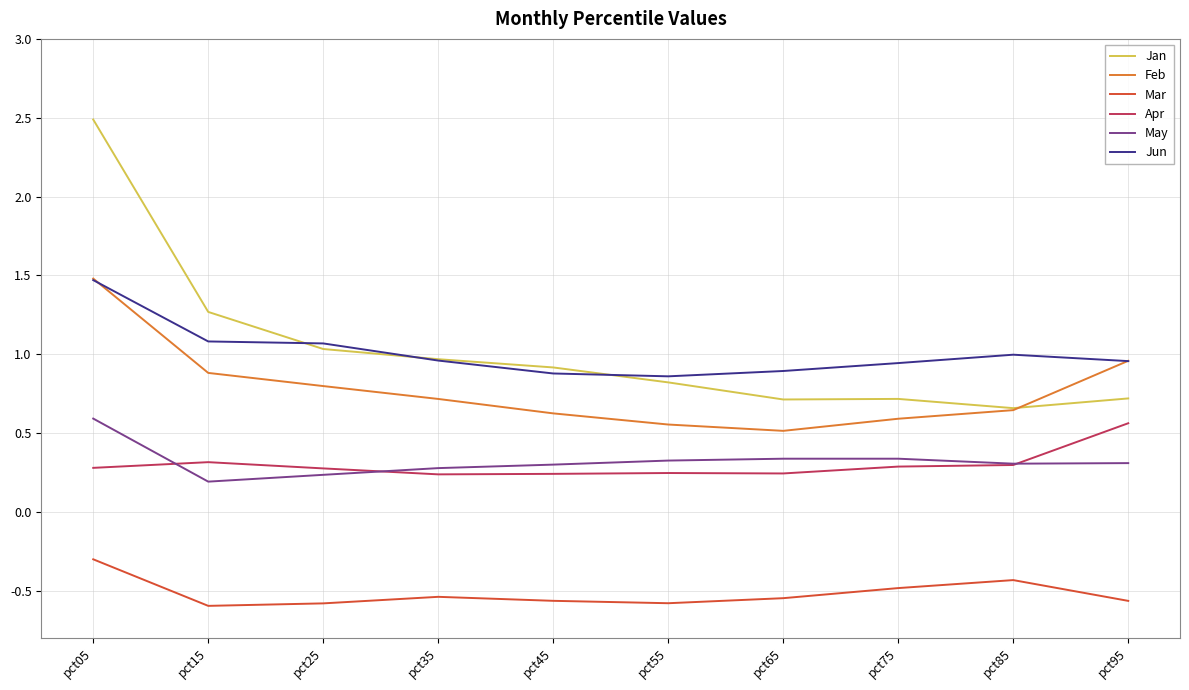

True or false: Apr and Mar cross at least once.

False